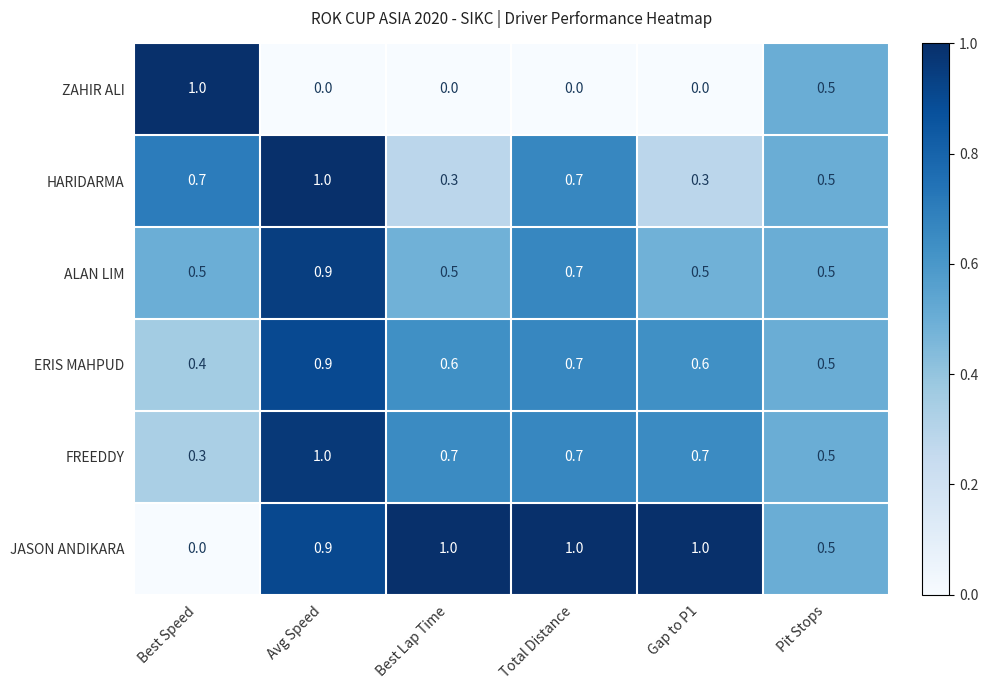

What is the spread (max minus min) of values at Best Speed?

1.0